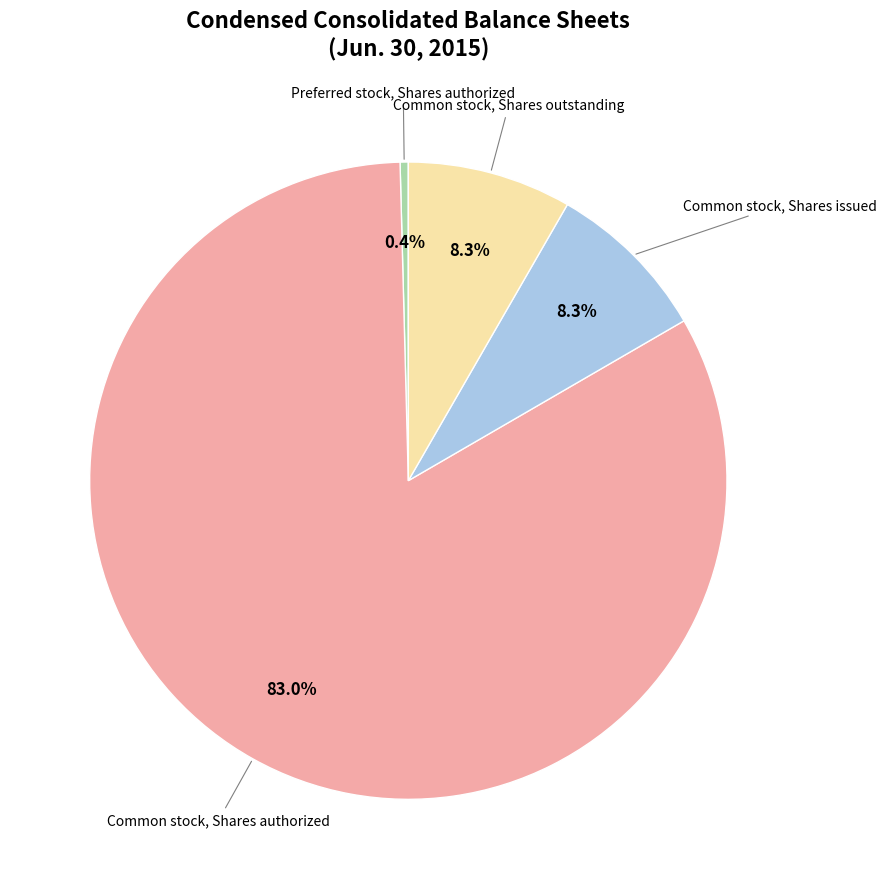

What is the largest slice in the pie chart?

Common stock, Shares authorized